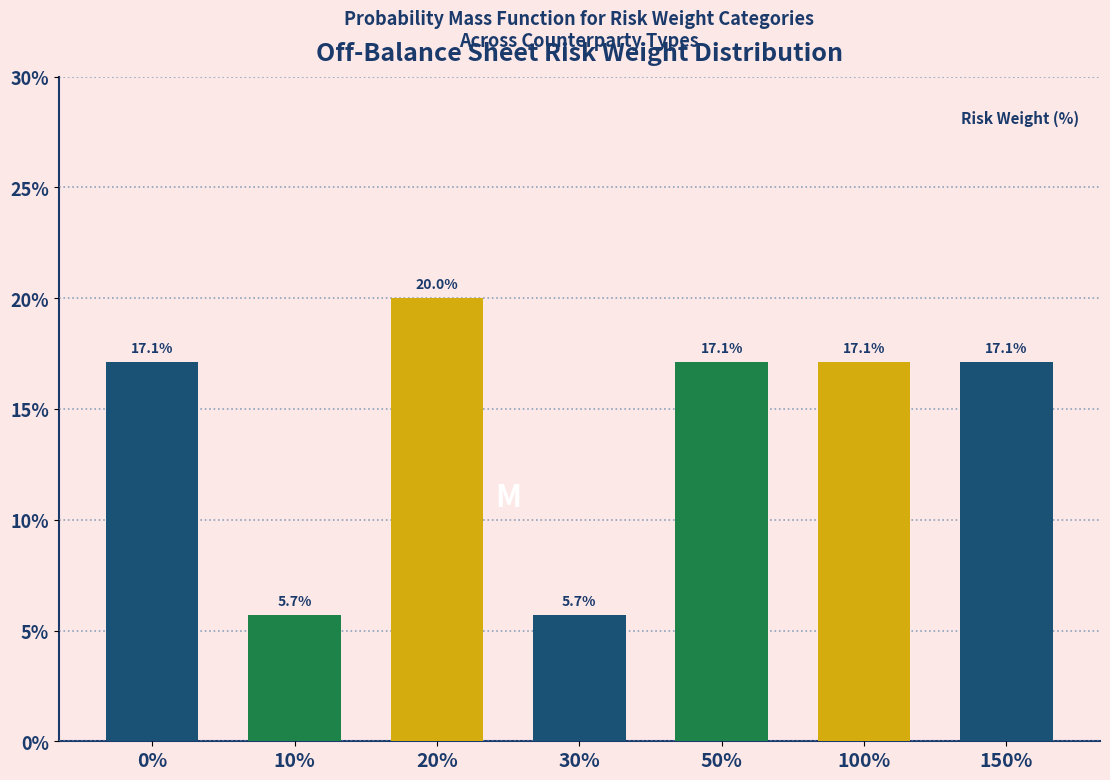

Reading left to right, transcribe all the data shown in this chart.

0%=17.1	10%=5.7	20%=20.0	30%=5.7	50%=17.1	100%=17.1	150%=17.1